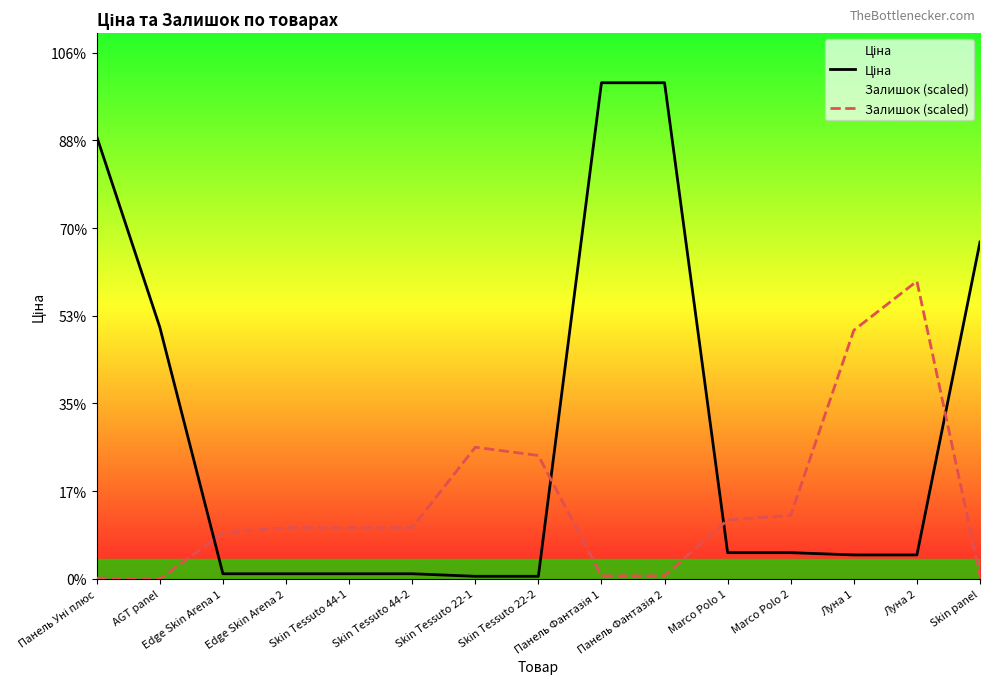

What is the difference between the maximum and minimum values in the Ціна series?

11254.8